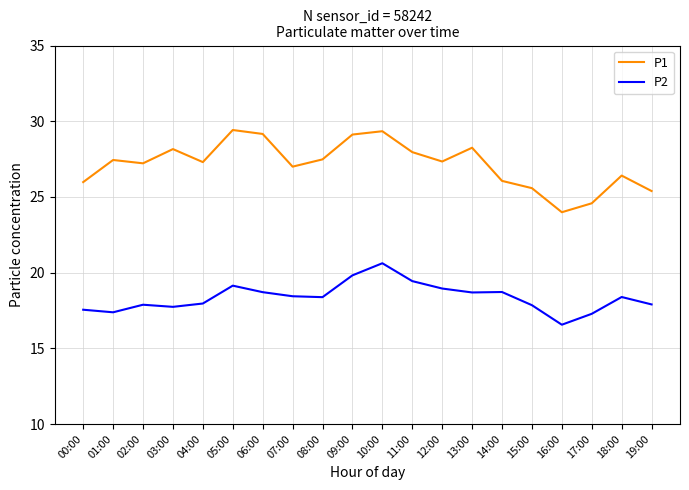

List the series in order of their peak value, highest first.

P1, P2